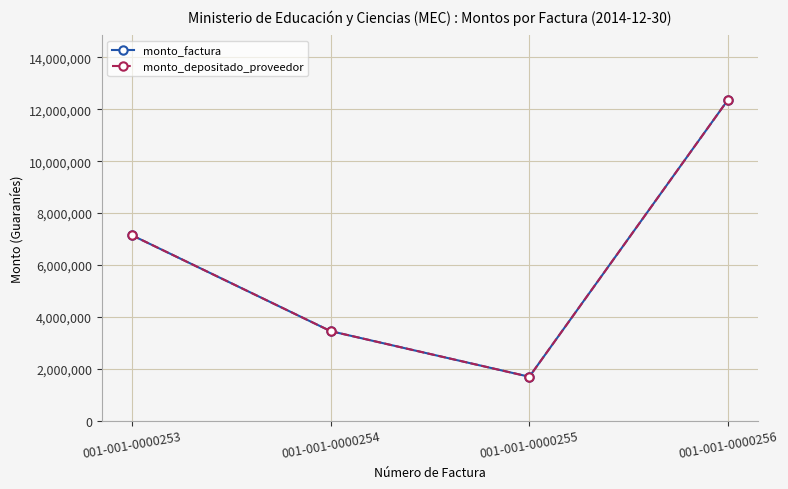

Reading left to right, extract all data points from this chart.

monto_factura: 7150000	3450000	1690000	12375000
monto_depositado_proveedor: 7150000	3450000	1690000	12375000